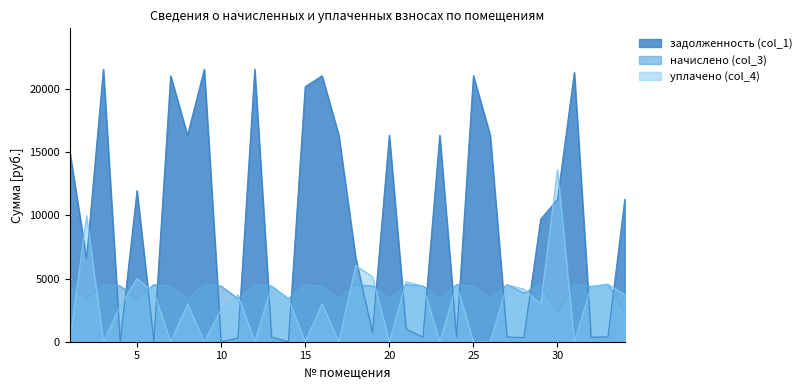

Reading left to right, list all the values displayed in this chart.

задолженность (col_1): 15049.7	6560.7	21569.4	0.0	11963.4	0.0	21049.7	16339.4	21569.4	2.0	284.8	21569.4	368.7	0.5	20188.3	21049.7	16339.4	6645.4	734.1	16339.4	985.4	367.3	16339.4	376.2	21049.7	16339.4	376.4	319.7	9697.8	11272.0	21320.0	363.8	379.3	11272.0
начислено (col_3): 4409.0	3422.4	4517.9	4409.0	3422.4	4517.9	4409.0	3422.4	4517.9	4409.0	3422.4	4517.9	4409.0	3422.4	4517.9	4409.0	3422.4	4517.9	4409.0	3422.4	4517.9	4409.0	3422.4	4517.9	4409.0	3422.4	4517.9	3837.5	4551.8	2361.0	4538.3	4368.1	4551.8	2361.0
уплачено (col_4): 0.0	9990.4	0.0	2816.7	5000.0	3899.0	0.0	3000.0	0.0	2574.0	3707.0	0.0	4410.2	3423.5	0.0	3000.0	0.0	6031.0	5142.3	0.0	4749.6	4410.4	0.0	4518.0	0.0	0.0	4517.4	4157.0	3000.0	13633.0	0.0	4368.0	4552.0	3734.1